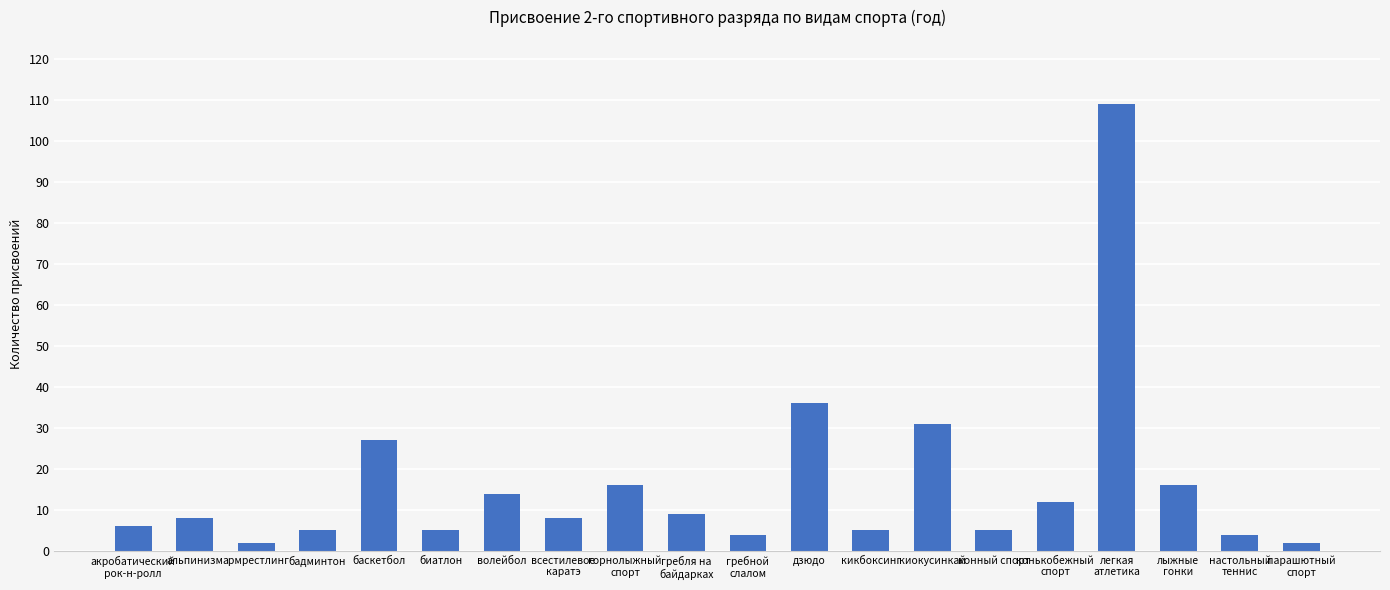

What is the smallest value displayed?

2